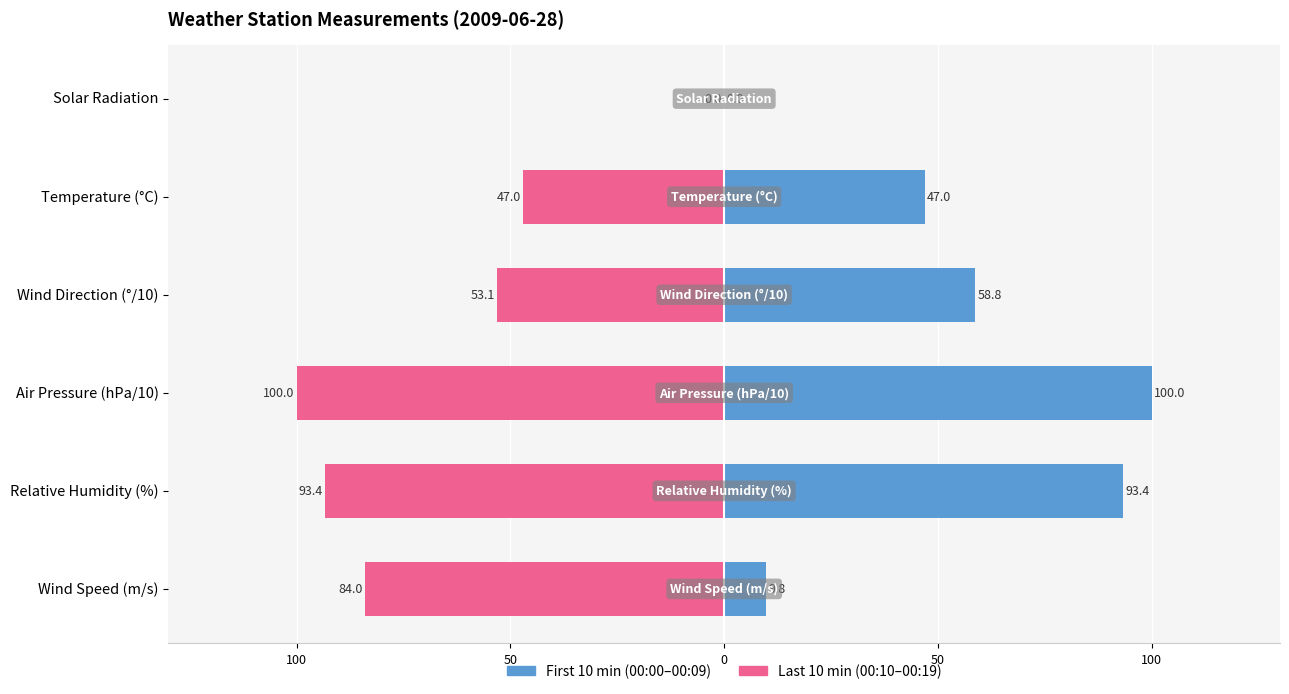

How many groups of bars are there?

6